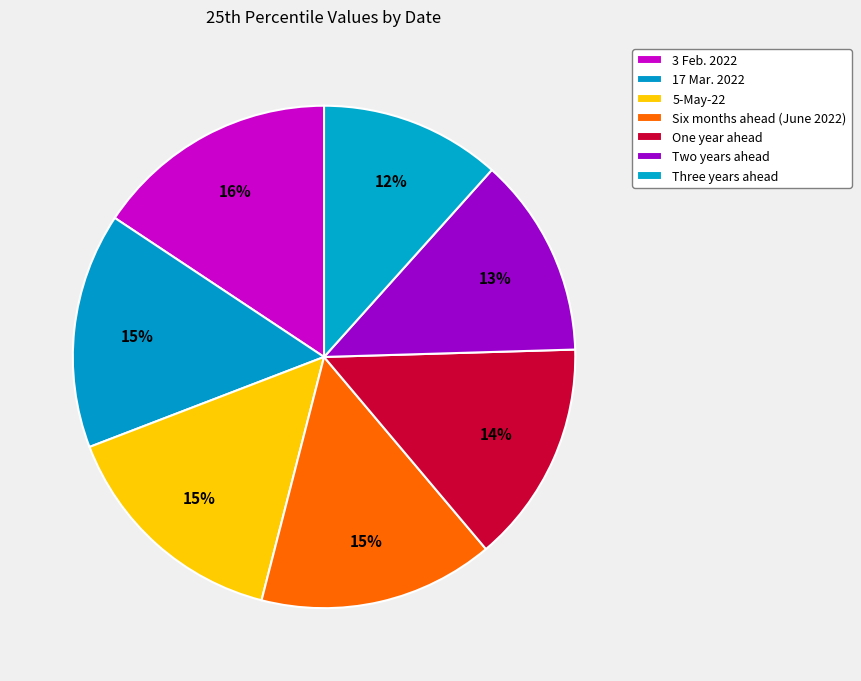

Count the number of slices in the pie.

7